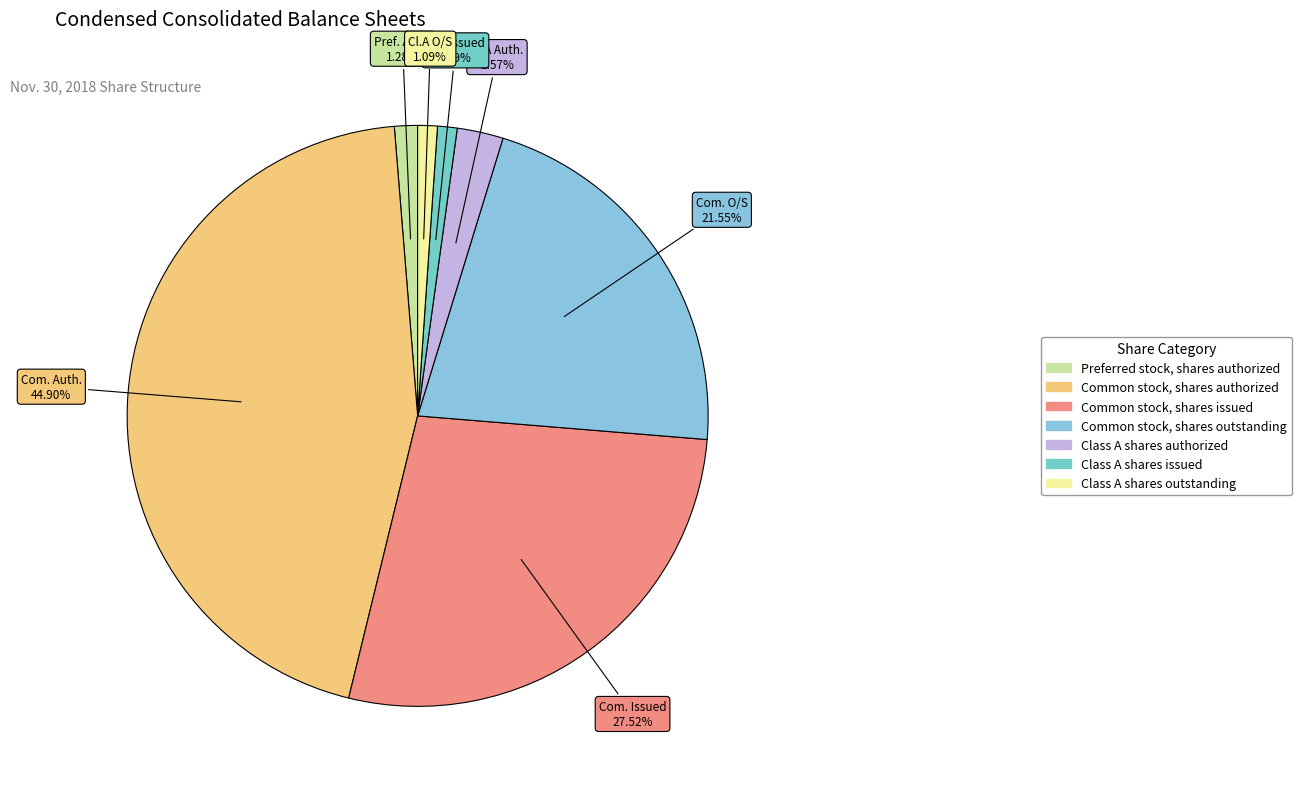

Does Preferred stock, shares authorized represent more than half of the total?

No